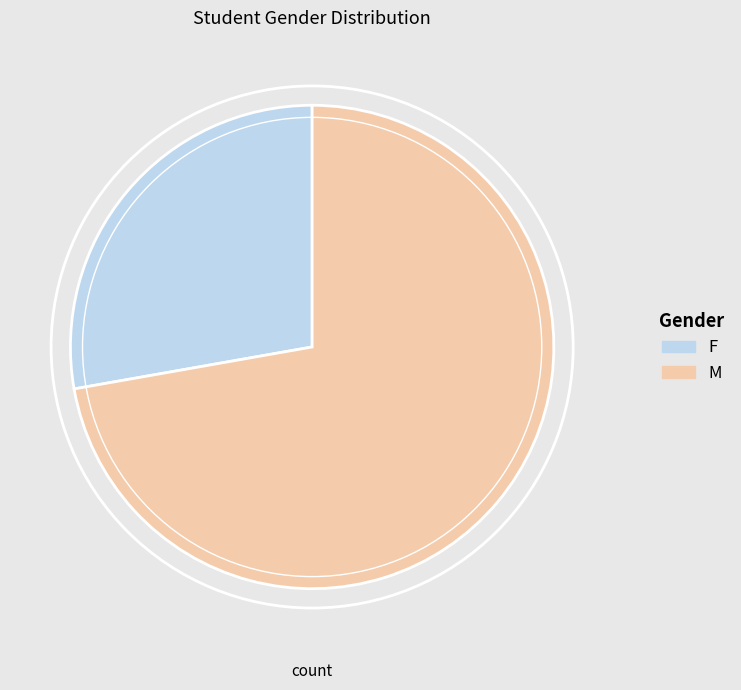

Is there any slice that represents more than half of the pie?

Yes